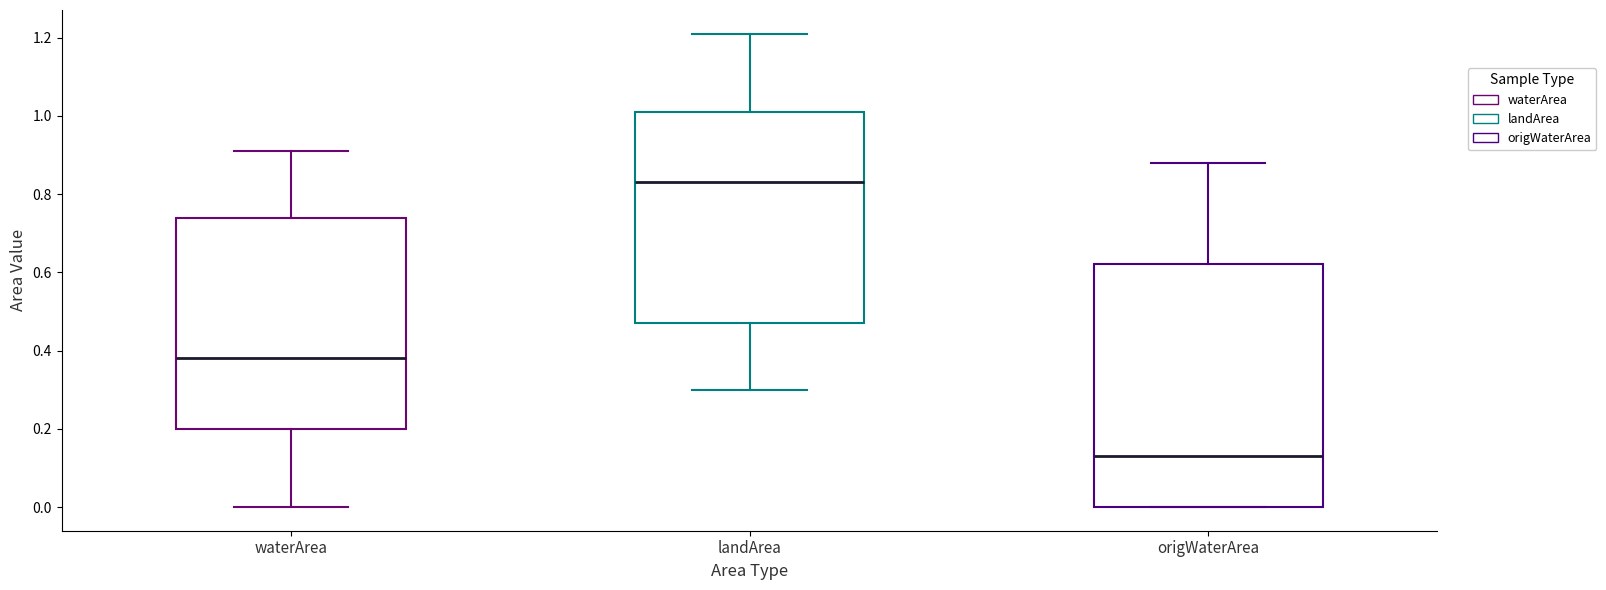

Which box's median line is the lowest?

origWaterArea